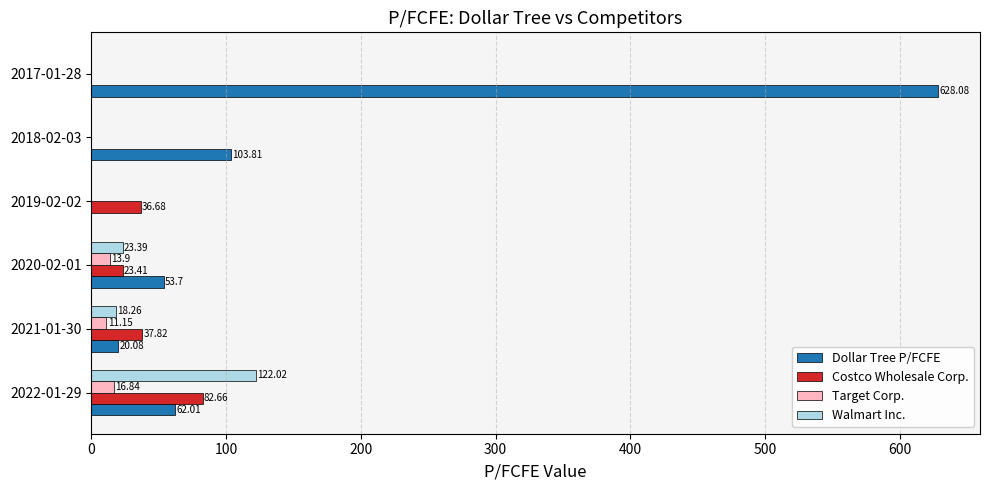

What are all the series names shown in the legend?

Dollar Tree P/FCFE, Costco Wholesale Corp., Target Corp., Walmart Inc.